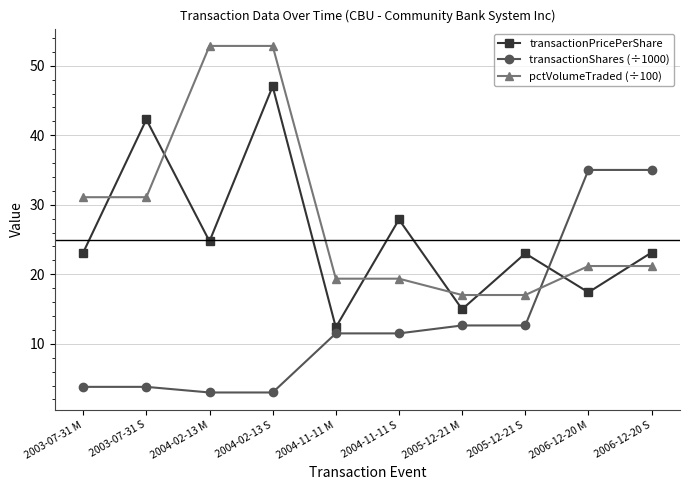

Which series ends up on top after the final intersection of pctVolumeTraded (÷100) and transactionShares (÷1000)?

transactionShares (÷1000)